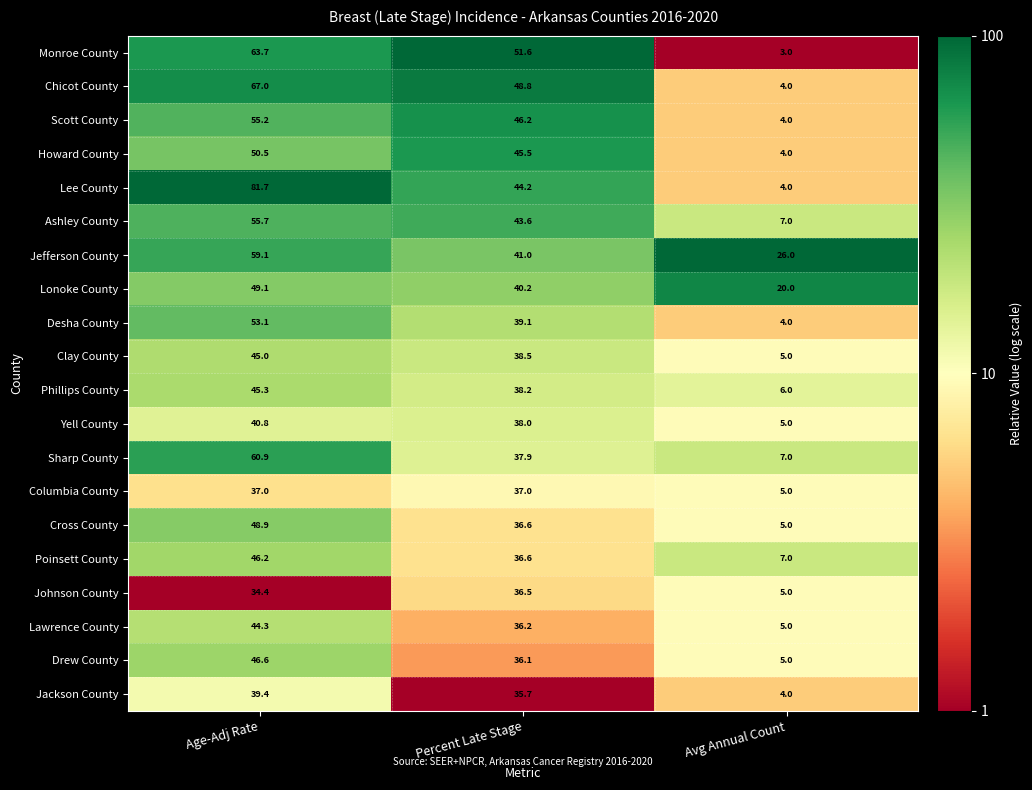

Rank the series at Age-Adj Rate from highest to lowest value.

Lee County, Chicot County, Monroe County, Sharp County, Jefferson County, Ashley County, Scott County, Desha County, Howard County, Lonoke County, Cross County, Drew County, Poinsett County, Phillips County, Clay County, Lawrence County, Yell County, Jackson County, Columbia County, Johnson County